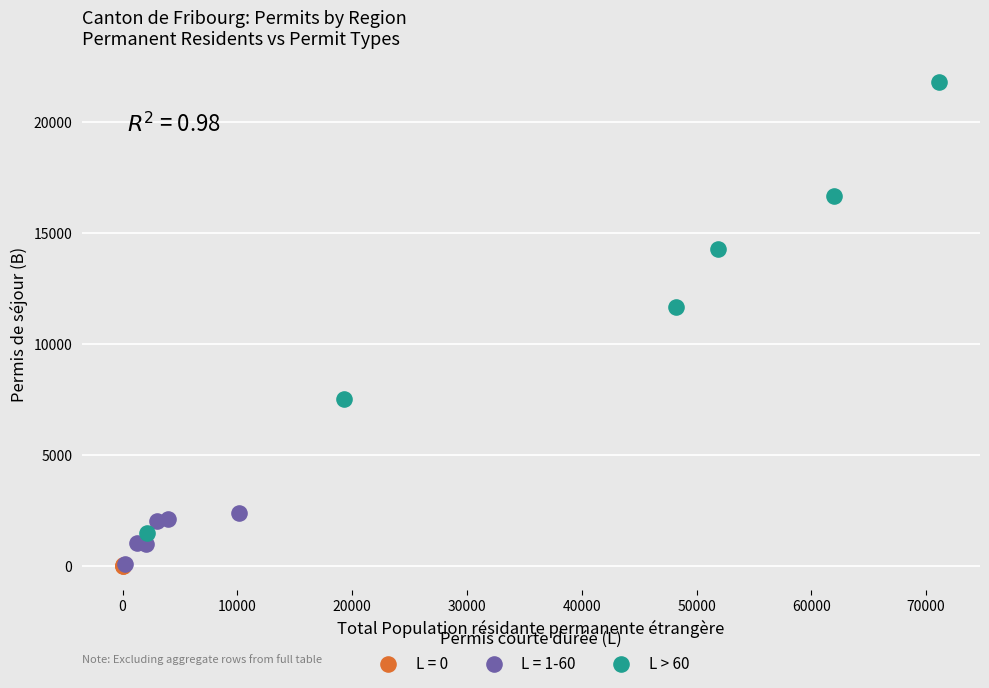

Which series has the widest spread of Y values?

L > 60